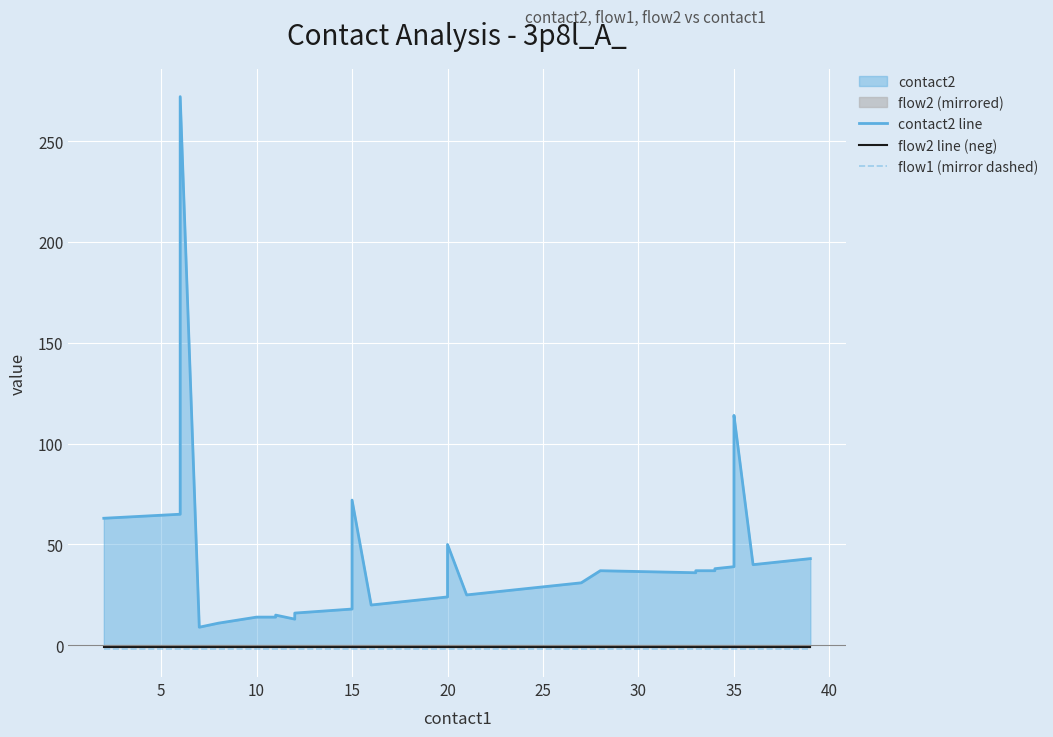

Which series has the largest range (max minus min)?

contact2 line